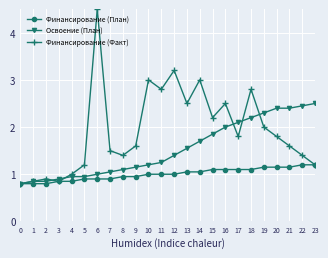

Rank the series by their average value, from lowest to highest.

Финансирование (План), Освоение (План), Финансирование (Факт)